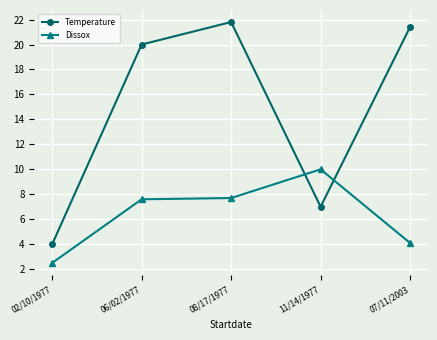

How many times do Temperature and Dissox cross each other?

2